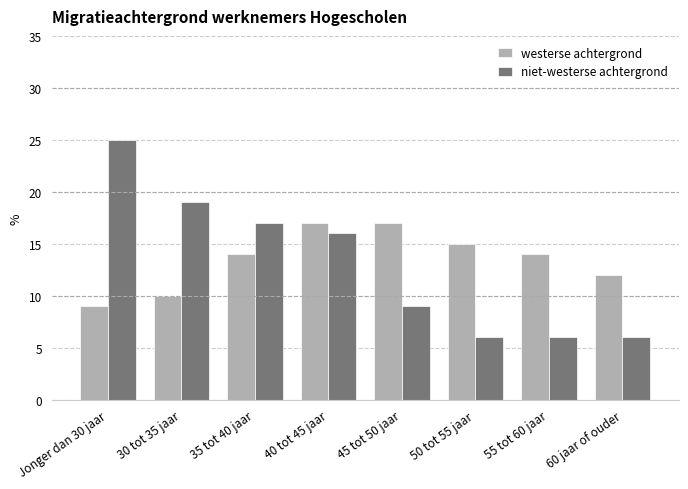

The niet-westerse achtergrond series shows 2 at 60 jaar of ouder. True or false?

False